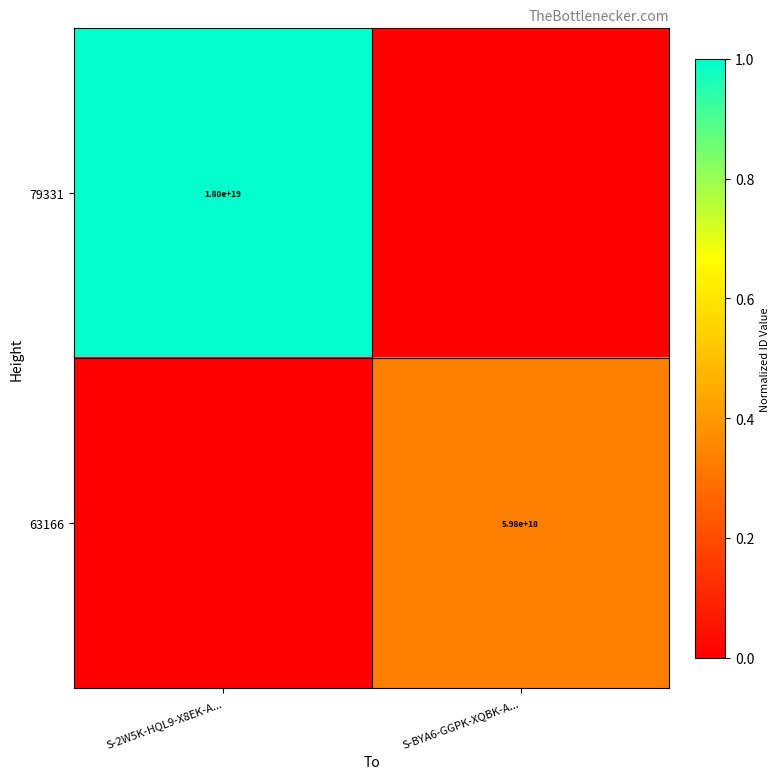

The value of 79331 at S-2W5K-HQL9-X8EK-A... is 18000000000000000000. True or false?

True